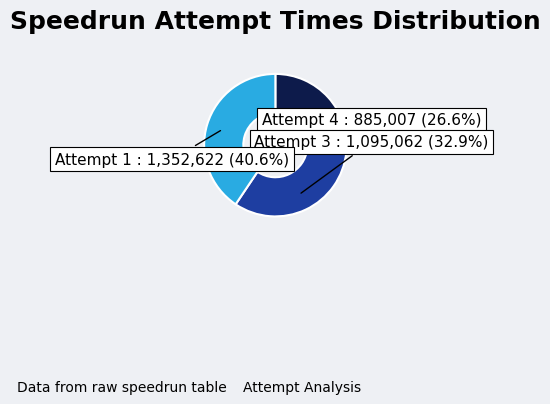

Rank the categories by value from lowest to highest.

Attempt 4, Attempt 3, Attempt 1